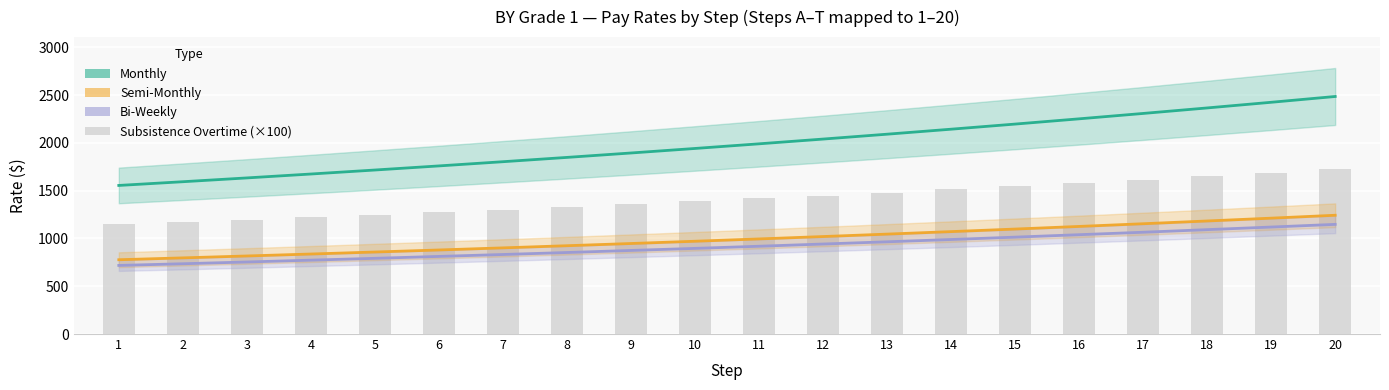

How many groups of bars are there?

20